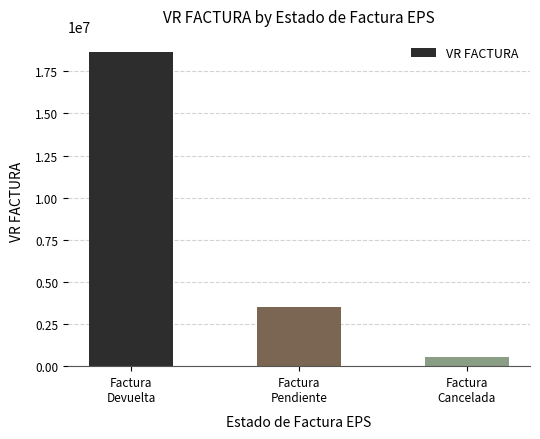

Which has a higher value, Factura
Devuelta or Factura
Pendiente?

Factura
Devuelta